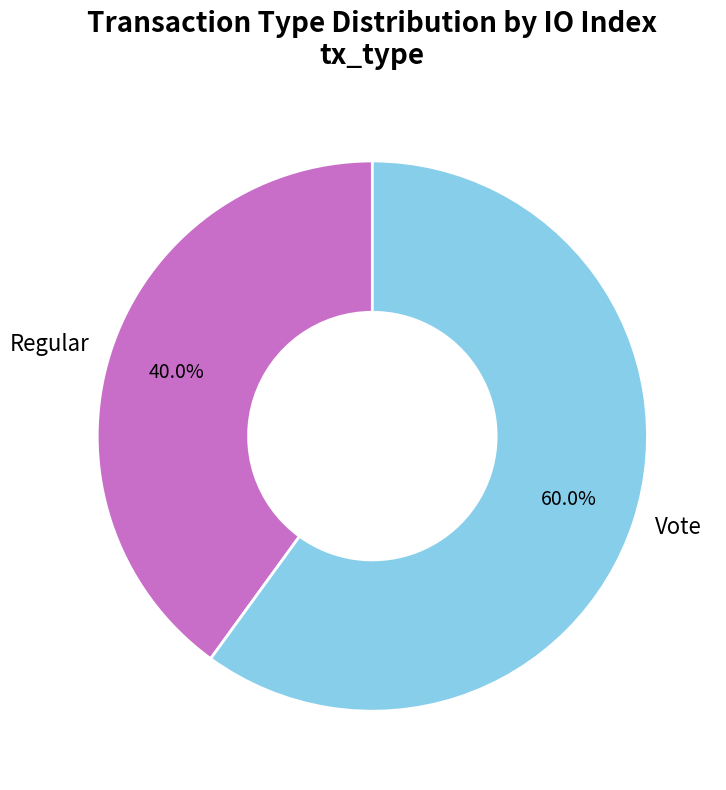

What percentage do Regular and Vote together represent?

100.0%